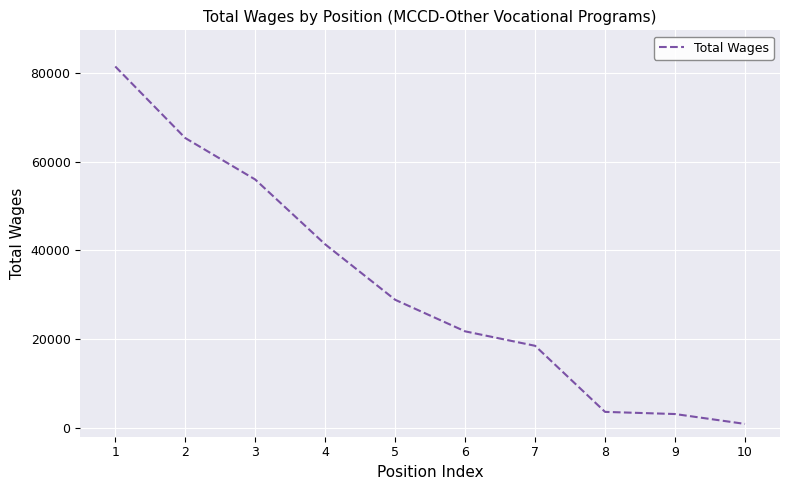

The value at 7 is 18500. True or false?

True